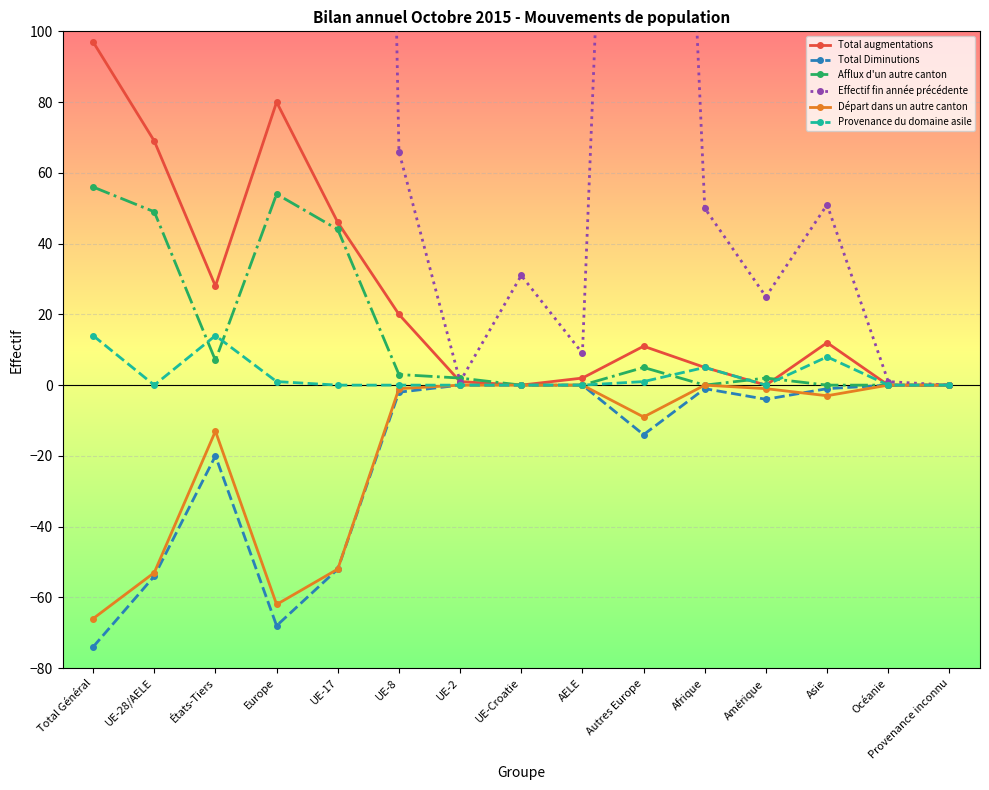

What is the spread (max minus min) of values at UE-2?

2